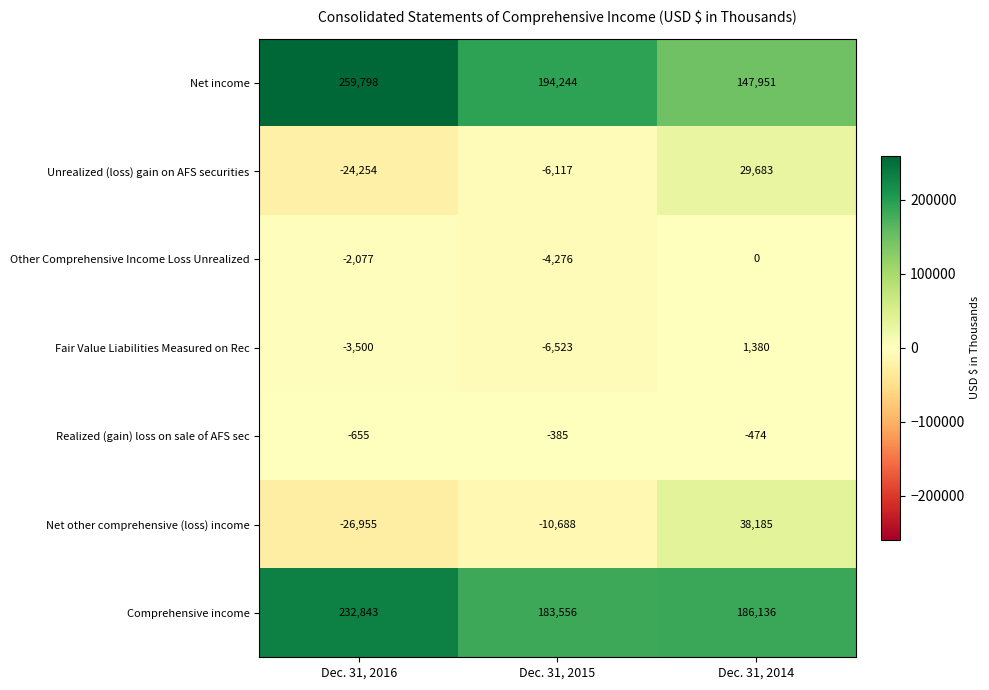

How many data points in Realized (gain) loss on sale of AFS sec are less than -474?

1